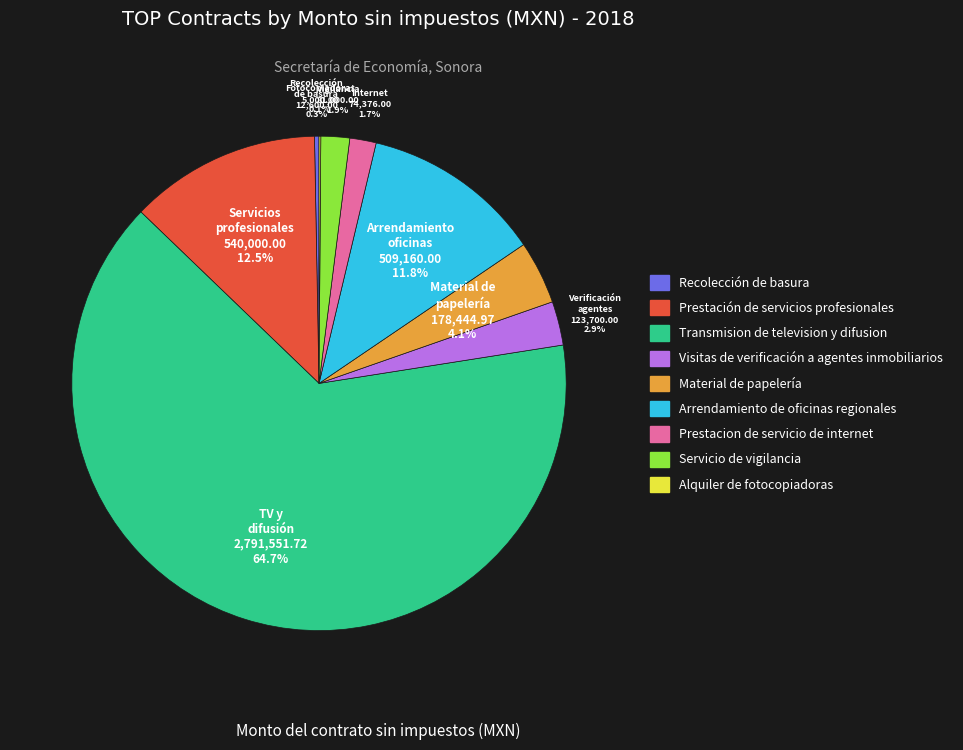

Do Material de papelería and Arrendamiento de oficinas regionales together represent more than half of the pie?

No